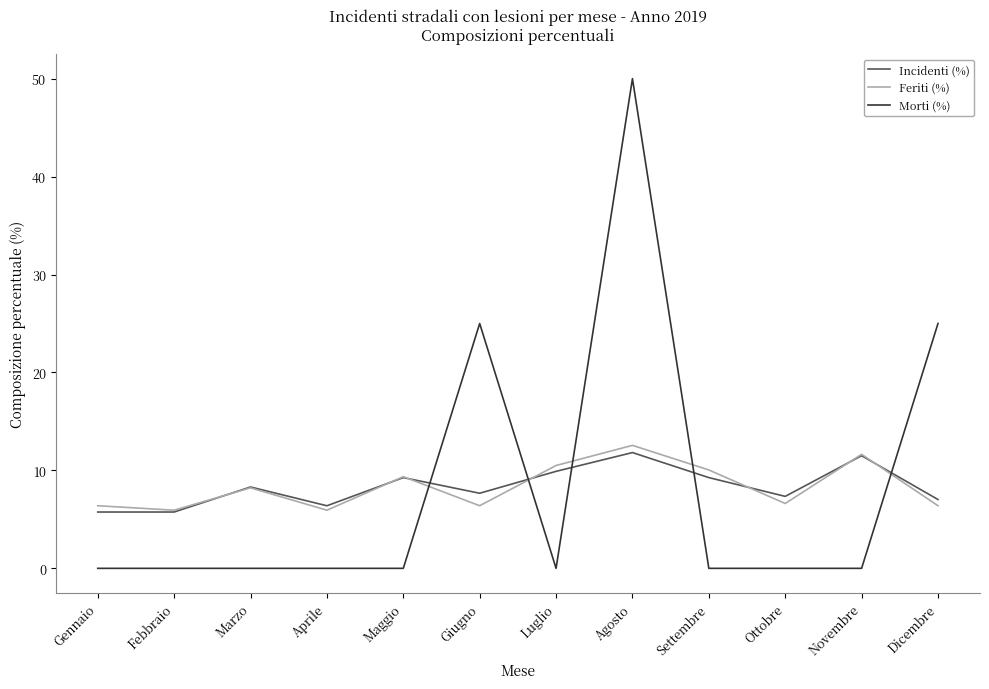

Is it true that Incidenti (%) equals 13.0 at Marzo?

False